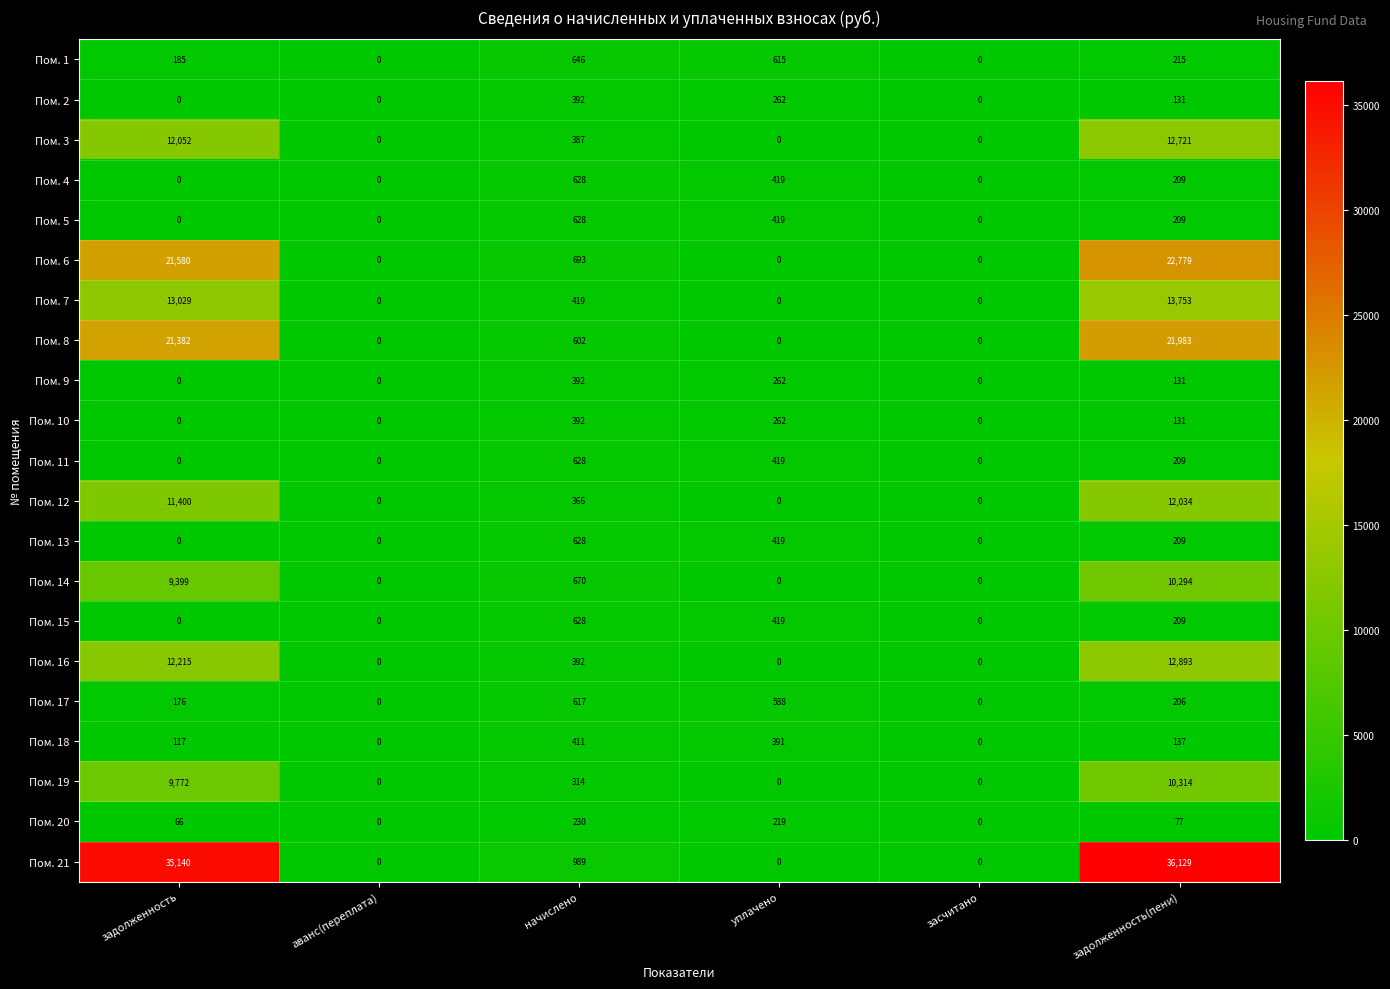

What is the maximum value shown in the chart?

36129